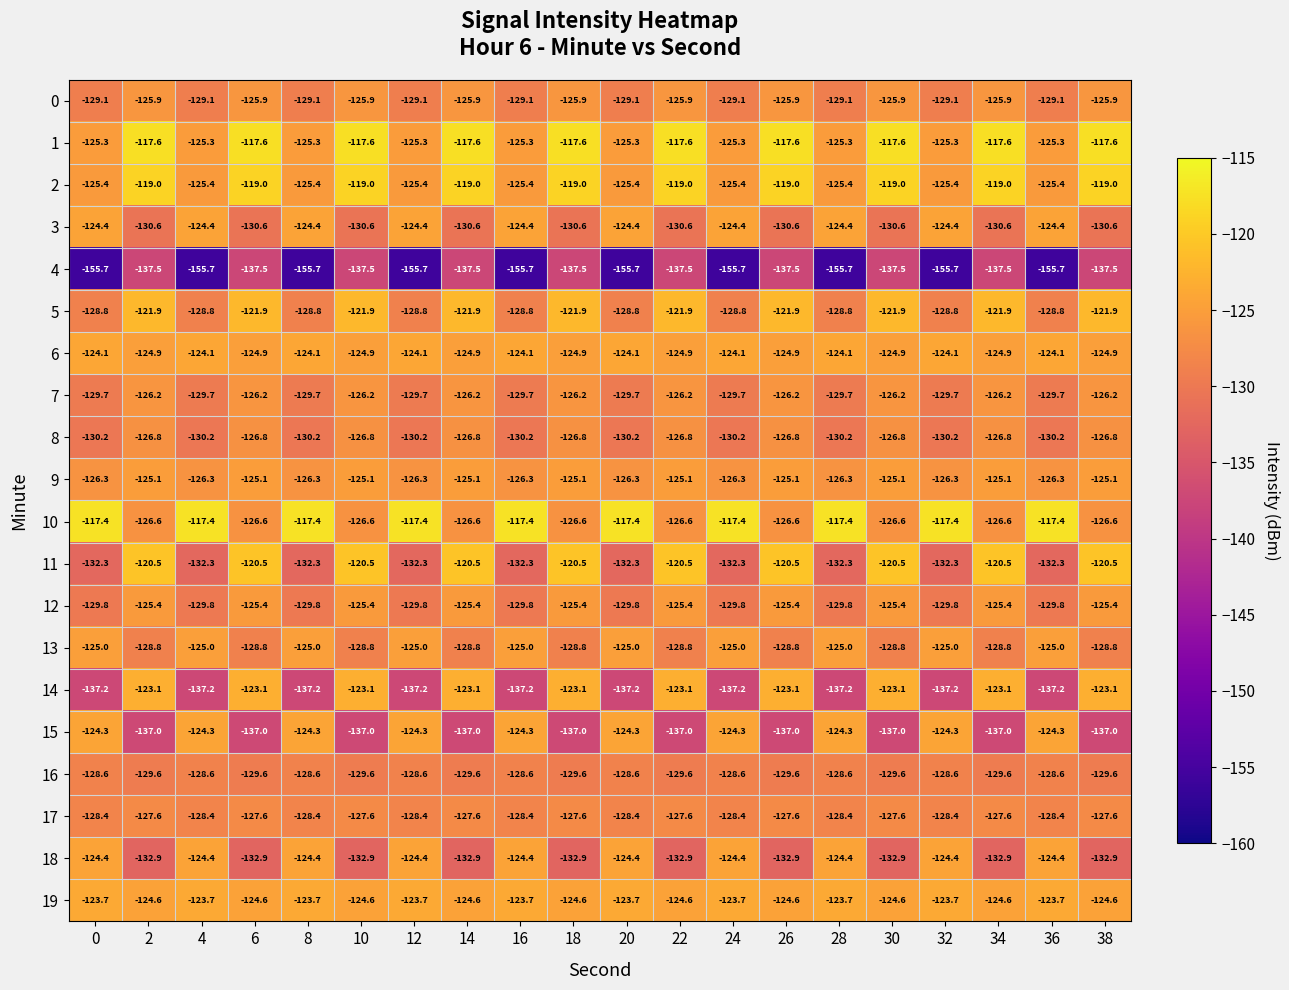

At how many categories does at least one series exceed -132?

20